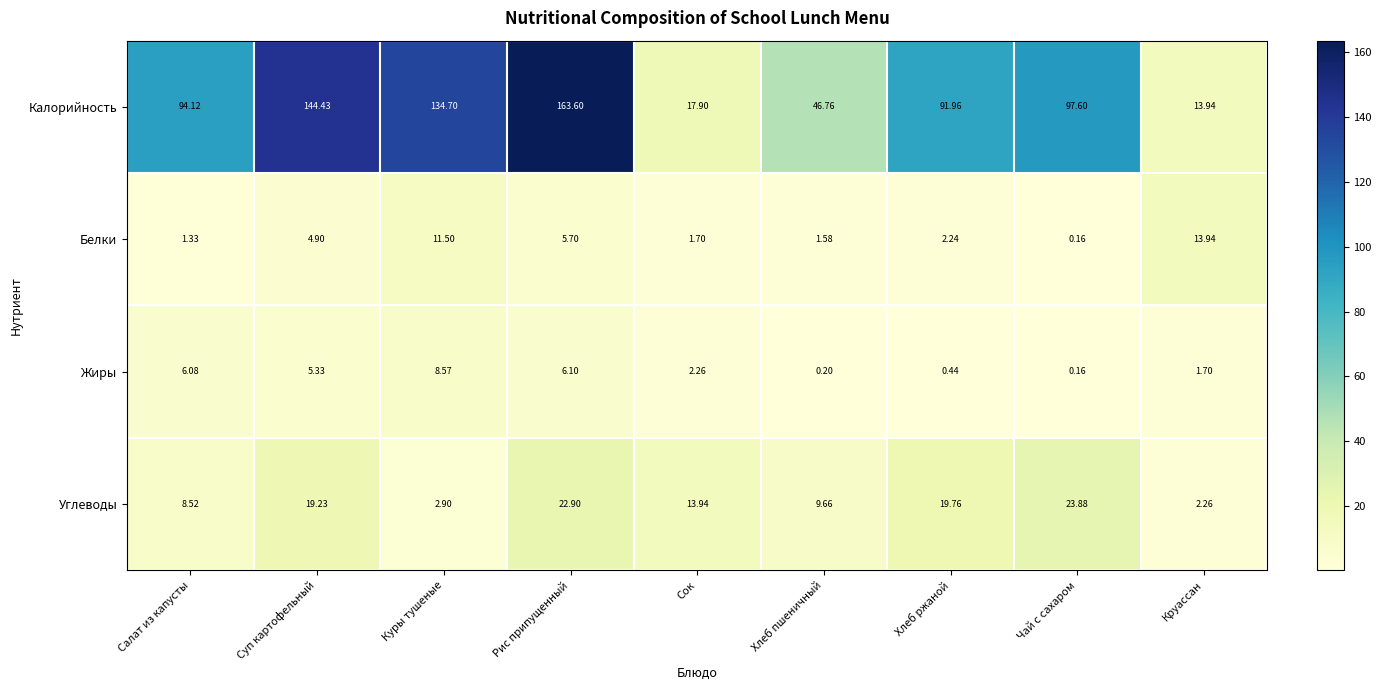

What is the spread (max minus min) of values at Рис припущенный?

157.9